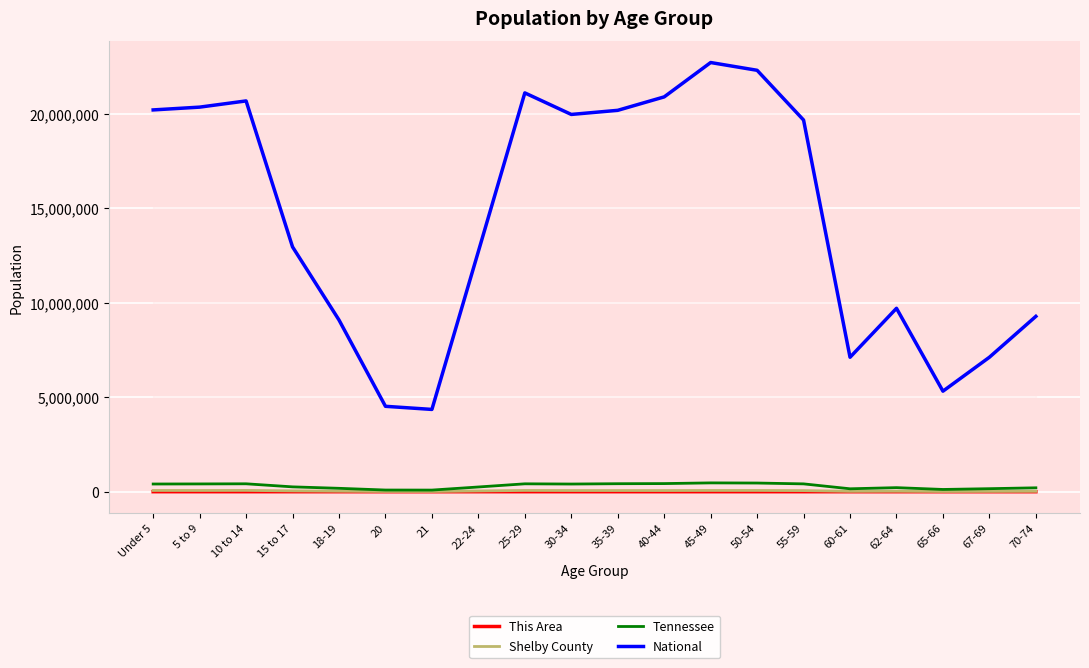

True or false: Tennessee and National intersect in this chart.

False